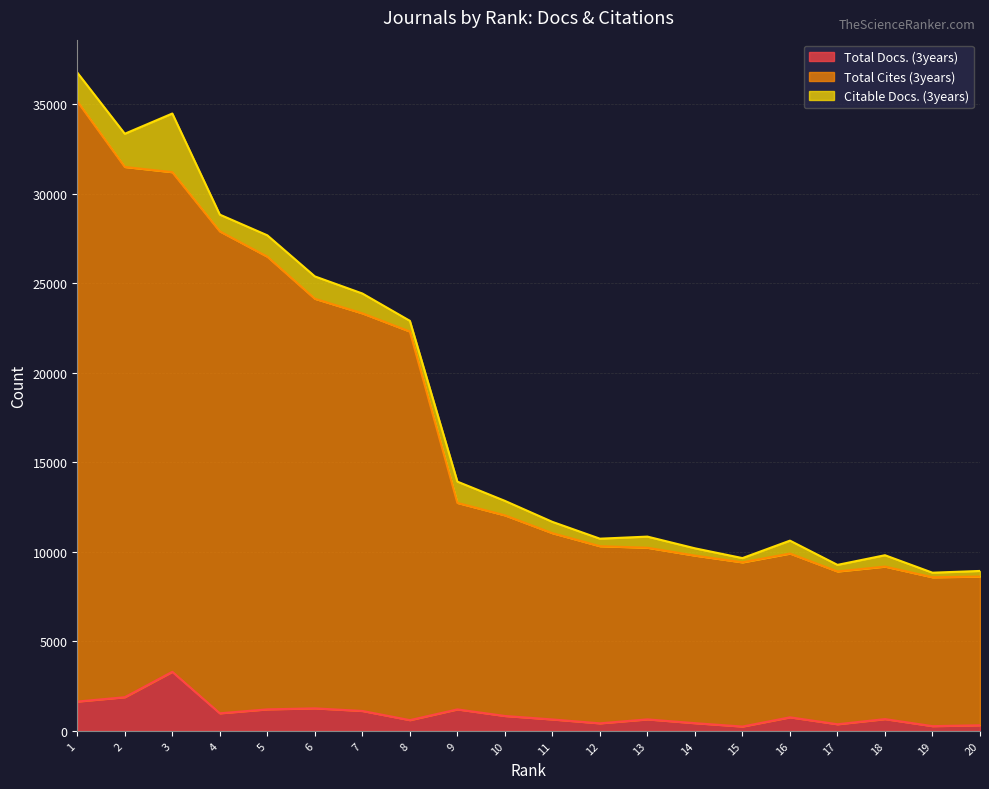

How many data points in Total Docs. (3years) are less than 759?

10